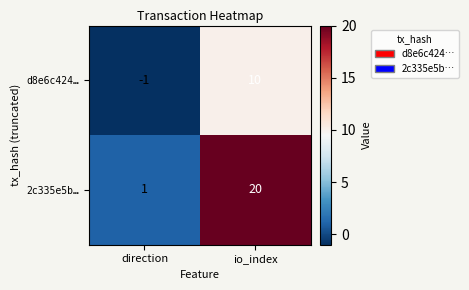

Rank the series by their average value, from highest to lowest.

2c335e5b…, d8e6c424…